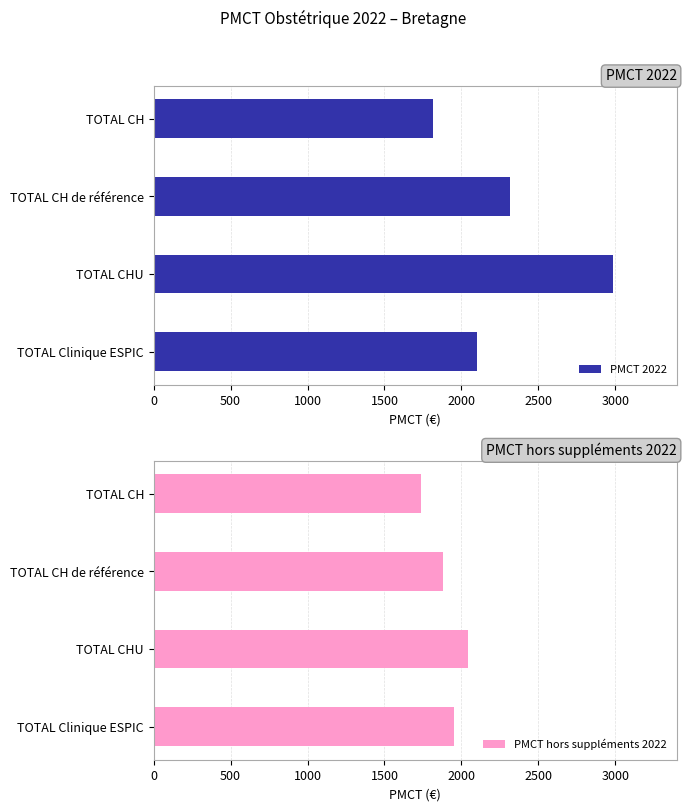

What is the sum of the PMCT 2022 values at TOTAL Clinique ESPIC and TOTAL CH de référence?

4422.6